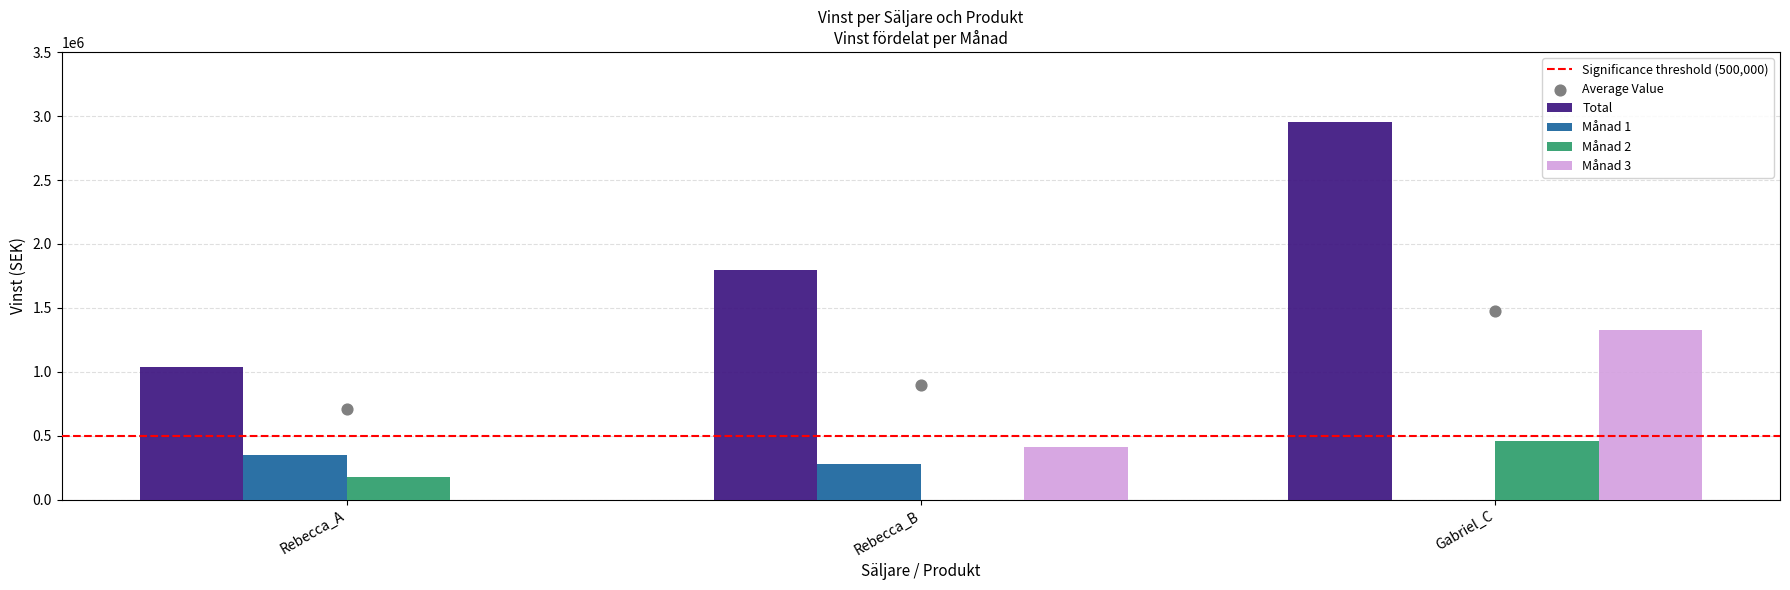

Which series has the widest spread of Y values?

Tot